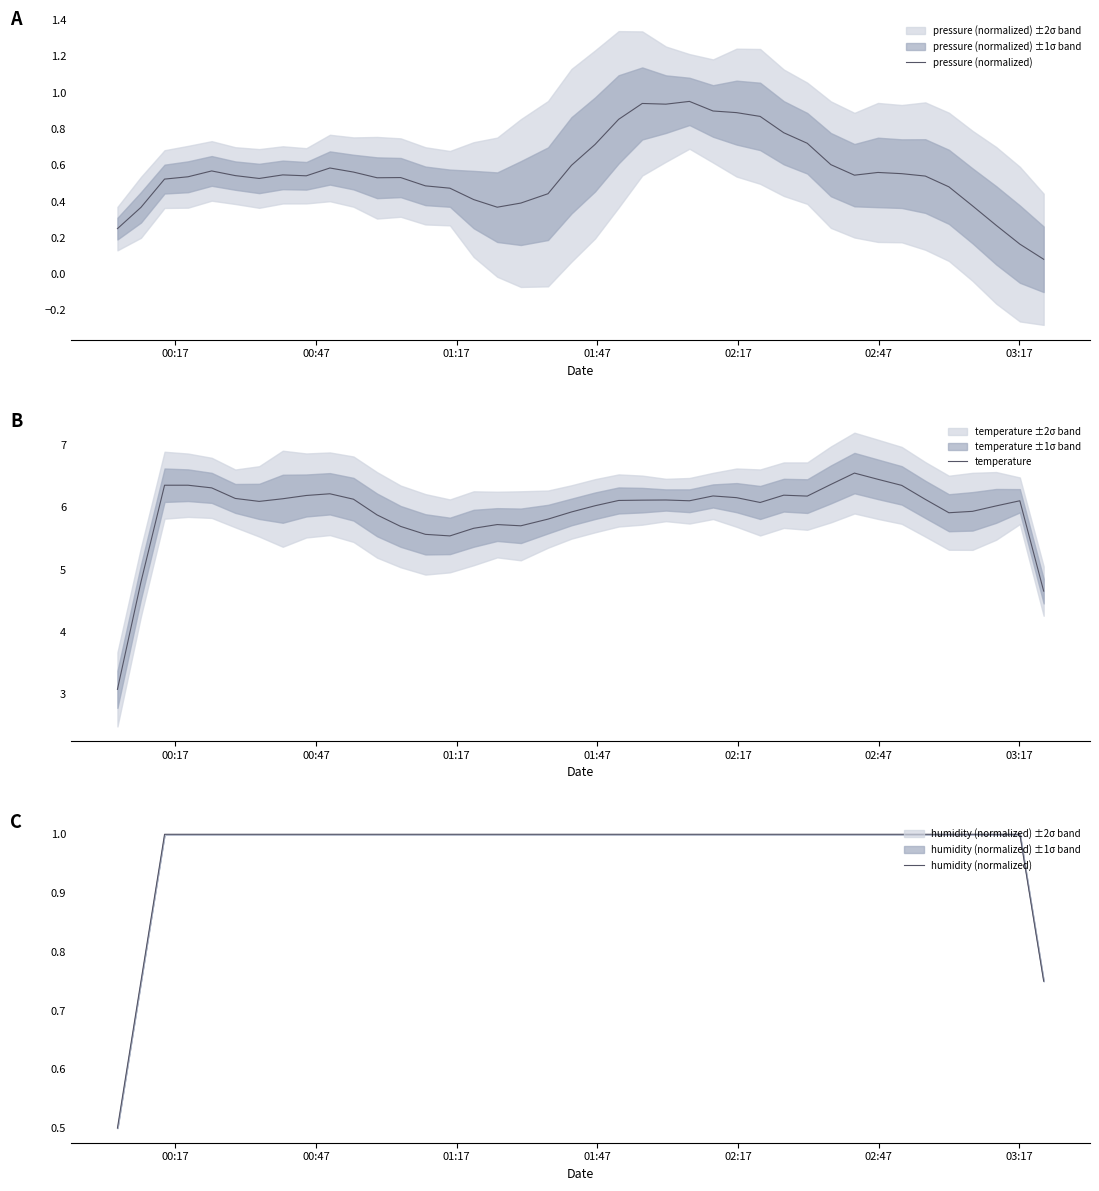

What is the minimum value for humidity (normalized)?

0.5